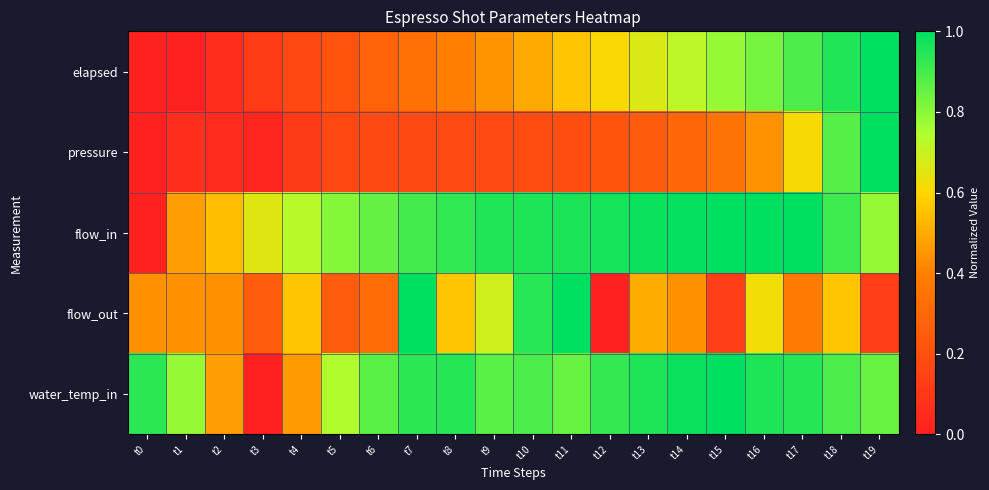

Reading left to right, transcribe all the data shown in this chart.

elapsed: t0=0.0	t1=0.0	t2=0.1	t3=0.1	t4=0.2	t5=0.2	t6=0.3	t7=0.3	t8=0.4	t9=0.4	t10=0.5	t11=0.6	t12=0.6	t13=0.7	t14=0.7	t15=0.8	t16=0.8	t17=0.9	t18=0.9	t19=1.0
pressure: t0=0.0	t1=0.1	t2=0.1	t3=0.0	t4=0.1	t5=0.2	t6=0.2	t7=0.2	t8=0.2	t9=0.2	t10=0.2	t11=0.2	t12=0.2	t13=0.2	t14=0.3	t15=0.3	t16=0.4	t17=0.6	t18=0.9	t19=1.0
flow_in: t0=0.0	t1=0.5	t2=0.5	t3=0.7	t4=0.7	t5=0.8	t6=0.9	t7=0.9	t8=0.9	t9=1.0	t10=1.0	t11=1.0	t12=1.0	t13=1.0	t14=1.0	t15=1.0	t16=1.0	t17=1.0	t18=0.9	t19=0.8
flow_out: t0=0.4	t1=0.4	t2=0.4	t3=0.3	t4=0.6	t5=0.3	t6=0.3	t7=1.0	t8=0.6	t9=0.7	t10=0.9	t11=1.0	t12=0.0	t13=0.5	t14=0.4	t15=0.1	t16=0.6	t17=0.4	t18=0.6	t19=0.1
water_temp_in: t0=0.9	t1=0.8	t2=0.5	t3=0.0	t4=0.5	t5=0.7	t6=0.9	t7=0.9	t8=0.9	t9=0.9	t10=0.9	t11=0.9	t12=0.9	t13=1.0	t14=1.0	t15=1.0	t16=1.0	t17=0.9	t18=0.9	t19=0.9